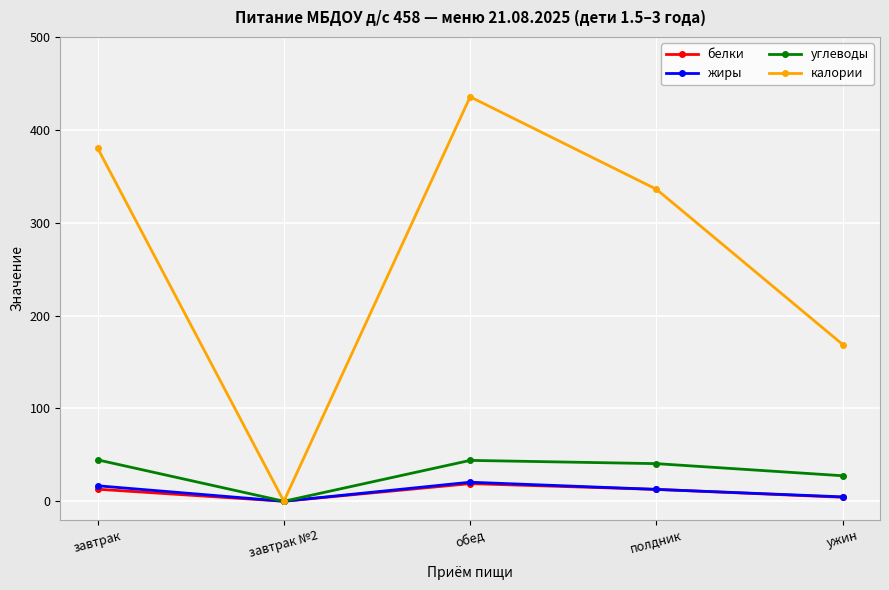

At how many categories does at least one series exceed 107?

4